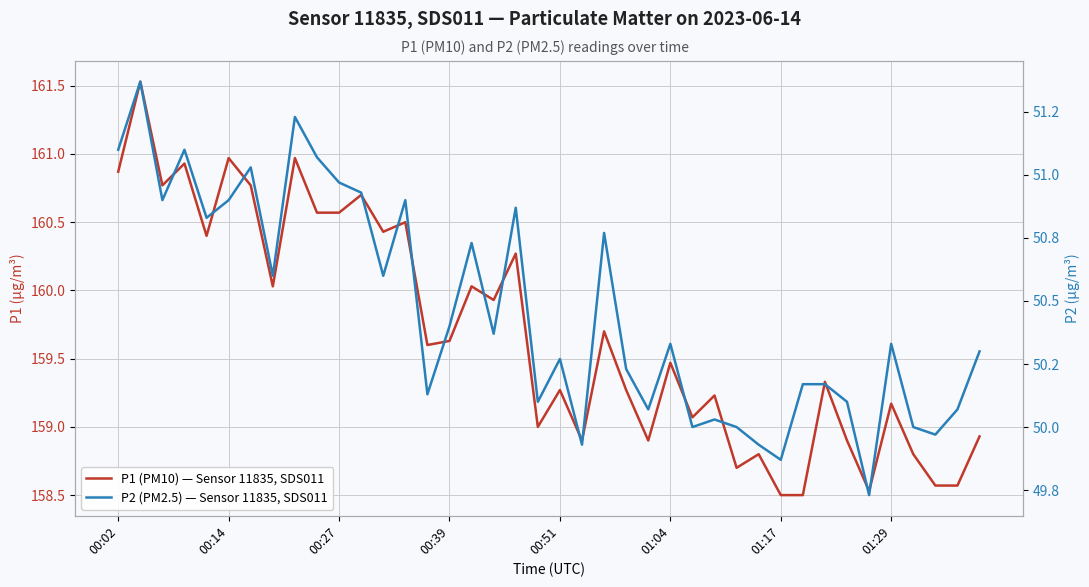

Reading left to right, extract all data points from this chart.

P1 (PM10) — Sensor 11835, SDS011: 160.9	161.5	160.8	160.9	160.4	161.0	160.8	160.0	161.0	160.6	160.6	160.7	160.4	160.5	159.6	159.6	160.0	159.9	160.3	159.0	159.3	158.9	159.7	159.3	158.9	159.5	159.1	159.2	158.7	158.8	158.5	158.5	159.3	158.9	158.5	159.2	158.8	158.6	158.6	158.9
P2 (PM2.5) — Sensor 11835, SDS011: 51.1	51.4	50.9	51.1	50.8	50.9	51.0	50.6	51.2	51.1	51.0	50.9	50.6	50.9	50.1	50.4	50.7	50.4	50.9	50.1	50.3	49.9	50.8	50.2	50.1	50.3	50.0	50.0	50.0	49.9	49.9	50.2	50.2	50.1	49.7	50.3	50.0	50.0	50.1	50.3